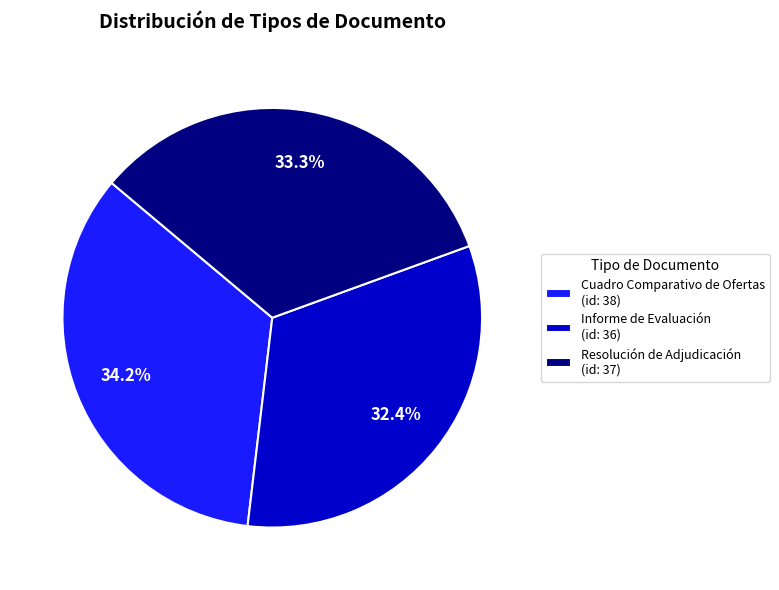

Combined, do Resolución de Adjudicación and Cuadro Comparativo de Ofertas account for over 50%?

Yes